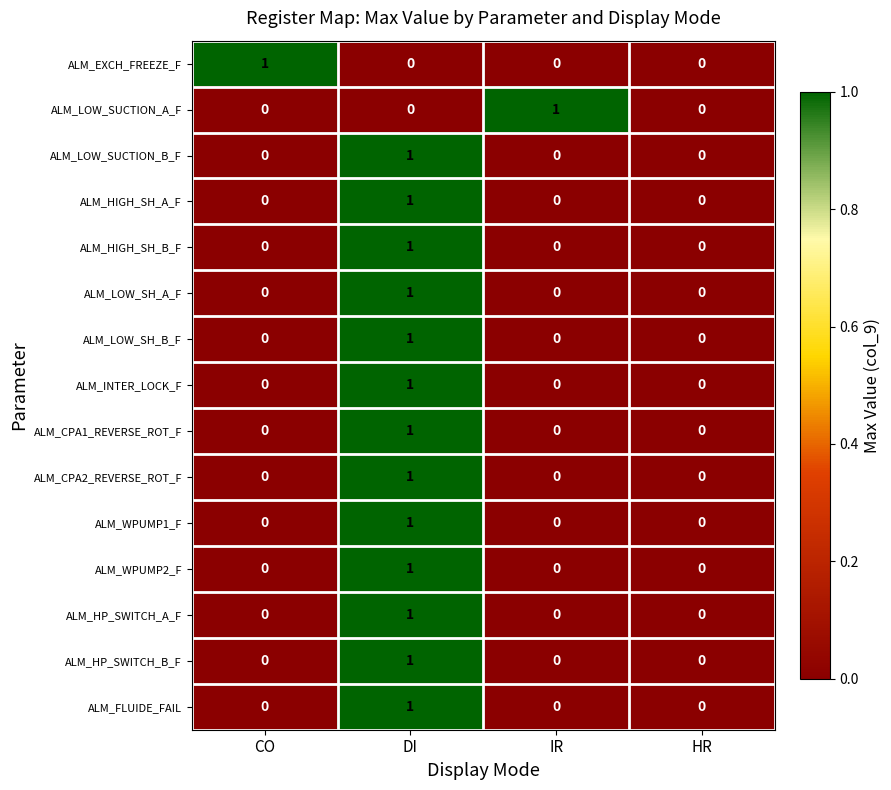

Which category has the highest value in the ALM_CPA1_REVERSE_ROT_F series?

DI